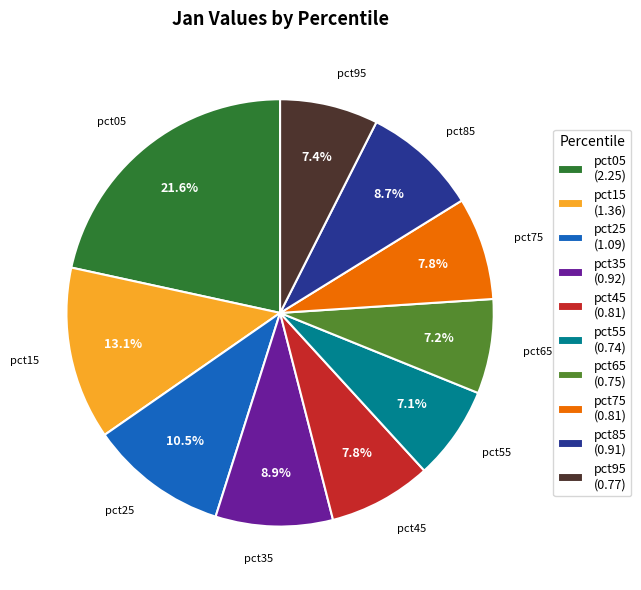

Which has a higher value, pct75 or pct85?

pct85